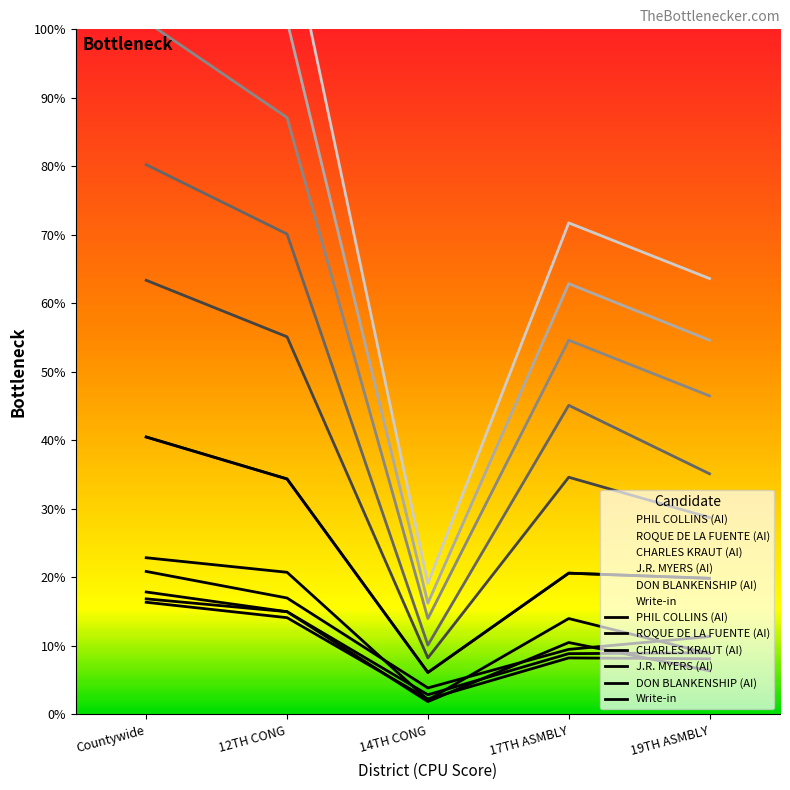

True or false: PHIL COLLINS (AI) and ROQUE DE LA FUENTE (AI) cross at least once.

False